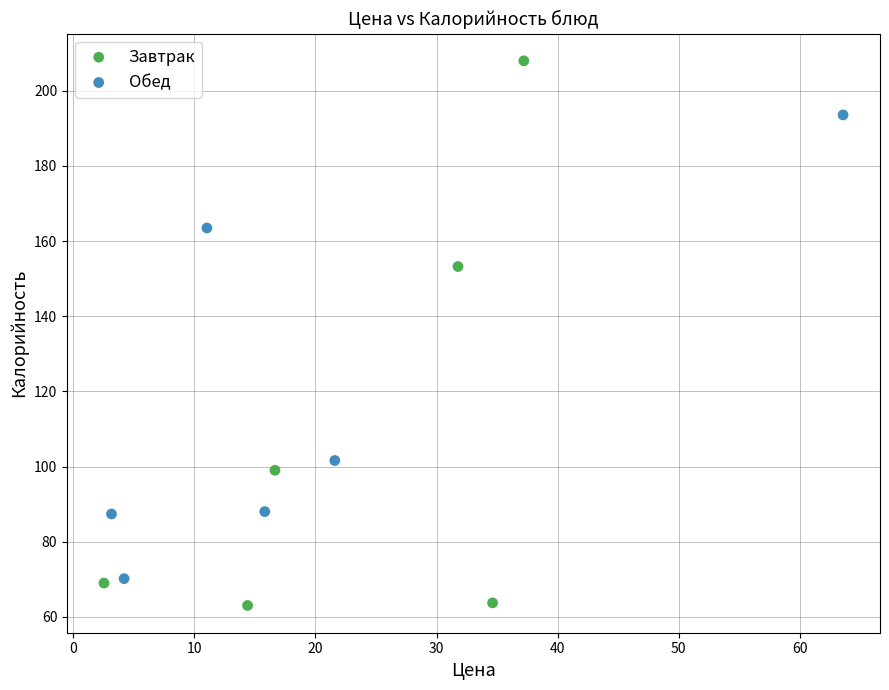

Which series reaches the maximum Y coordinate?

Завтрак